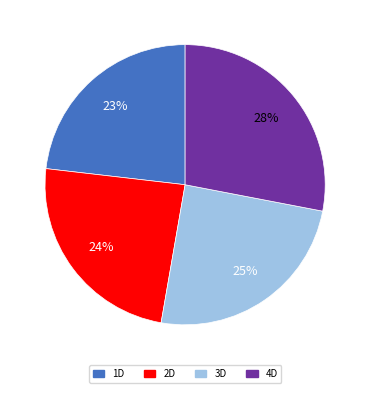

Does 4D account for over 50% of the chart?

No